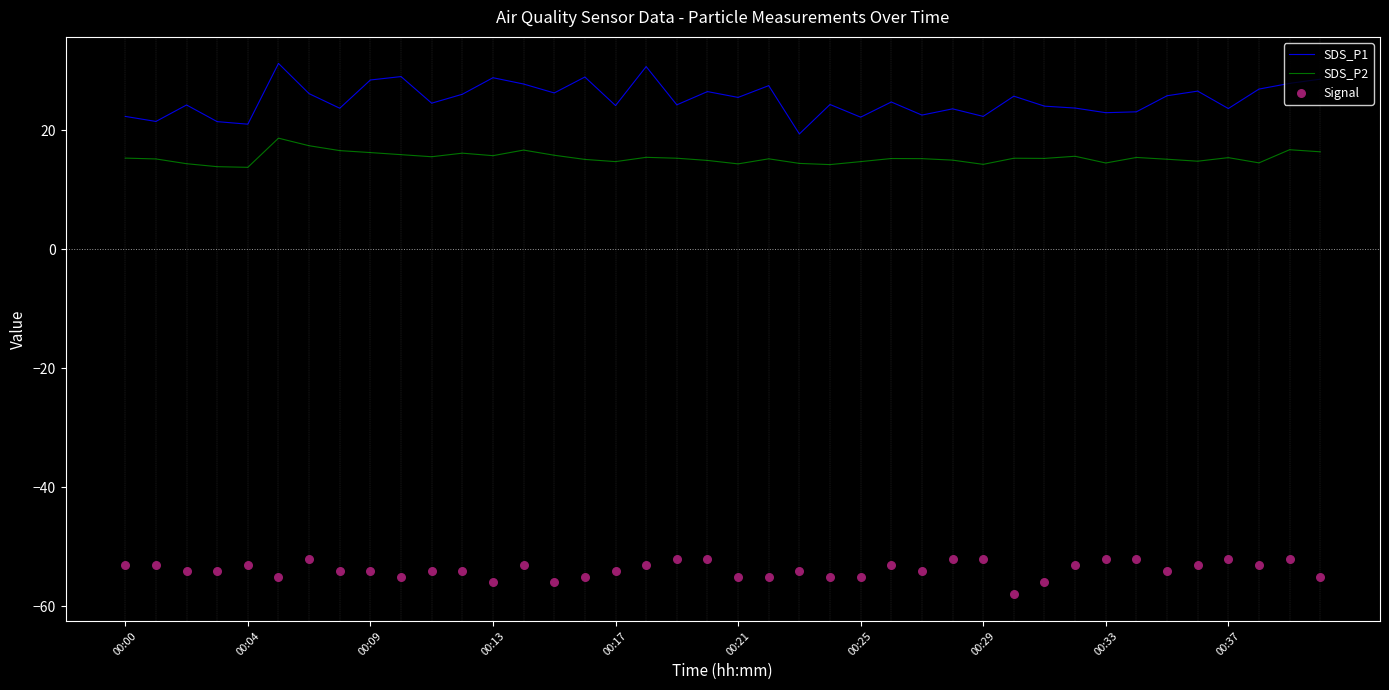

Which series has the largest Y range (max minus min)?

SDS_P1